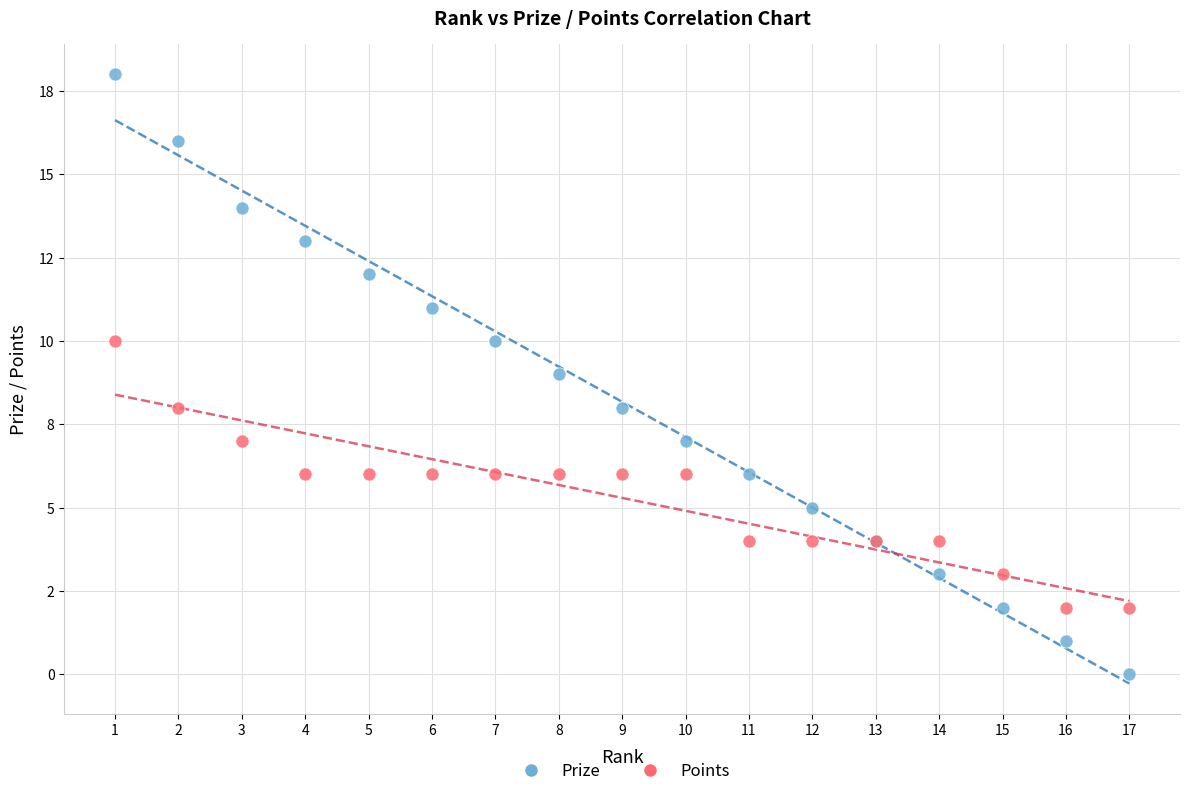

What are all the series names shown in the legend?

Prize, Points